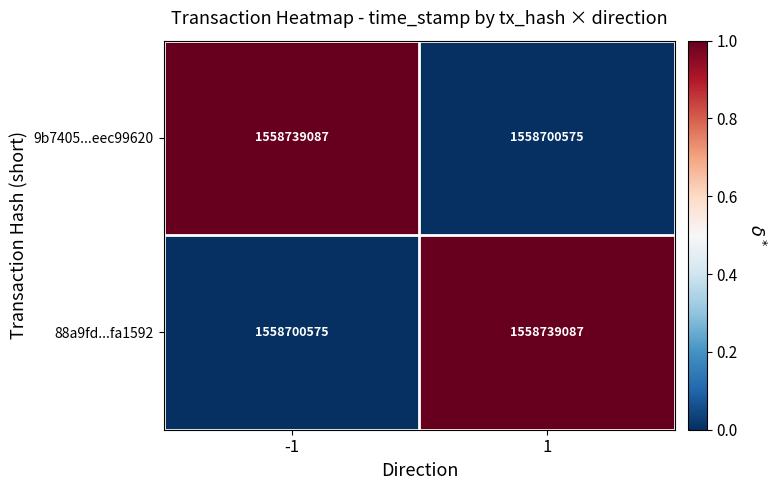

Reading left to right, extract all data points from this chart.

9b7405...eec99620: 1558739087	1558700575
88a9fd...fa1592: 1558700575	1558739087